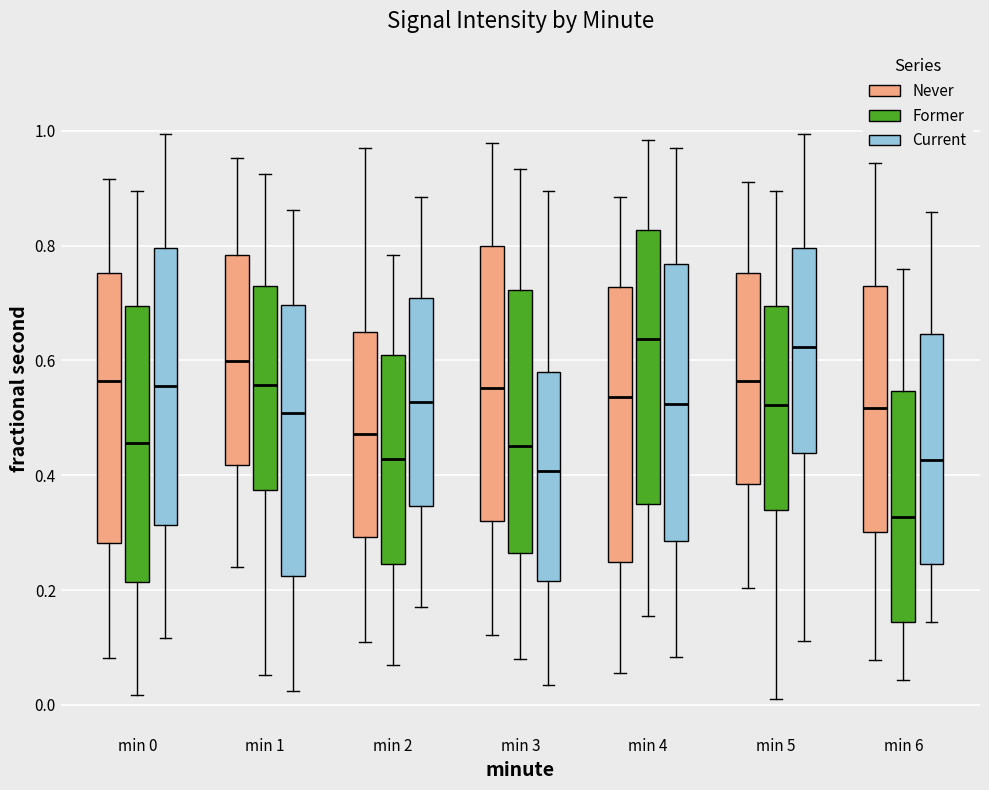

Reading left to right, read every box against the y-axis: the position of its median line, the range the box covers, and the ends of its whiskers. The values are not printed on the chart, so give them approximately, as read against the axis.

min 0 (Never): median 0.56, box 0.28 to 0.76, whiskers 0.08 to 0.92
min 0 (Former): median 0.46, box 0.22 to 0.70, whiskers 0.02 to 0.90
min 0 (Current): median 0.56, box 0.32 to 0.80, whiskers 0.12 to 1.00
min 1 (Never): median 0.60, box 0.42 to 0.78, whiskers 0.24 to 0.96
min 1 (Former): median 0.56, box 0.38 to 0.72, whiskers 0.06 to 0.92
min 1 (Current): median 0.50, box 0.22 to 0.70, whiskers 0.02 to 0.86
min 2 (Never): median 0.48, box 0.30 to 0.64, whiskers 0.10 to 0.98
min 2 (Former): median 0.42, box 0.24 to 0.60, whiskers 0.08 to 0.78
min 2 (Current): median 0.52, box 0.34 to 0.70, whiskers 0.18 to 0.88
min 3 (Never): median 0.56, box 0.32 to 0.80, whiskers 0.12 to 0.98
min 3 (Former): median 0.46, box 0.26 to 0.72, whiskers 0.08 to 0.94
min 3 (Current): median 0.40, box 0.22 to 0.58, whiskers 0.04 to 0.90
min 4 (Never): median 0.54, box 0.24 to 0.72, whiskers 0.06 to 0.88
min 4 (Former): median 0.64, box 0.34 to 0.82, whiskers 0.16 to 0.98
min 4 (Current): median 0.52, box 0.28 to 0.76, whiskers 0.08 to 0.98
min 5 (Never): median 0.56, box 0.38 to 0.76, whiskers 0.20 to 0.92
min 5 (Former): median 0.52, box 0.34 to 0.70, whiskers 0.02 to 0.90
min 5 (Current): median 0.62, box 0.44 to 0.80, whiskers 0.12 to 1.00
min 6 (Never): median 0.52, box 0.30 to 0.72, whiskers 0.08 to 0.94
min 6 (Former): median 0.32, box 0.14 to 0.54, whiskers 0.04 to 0.76
min 6 (Current): median 0.42, box 0.24 to 0.64, whiskers 0.14 to 0.86